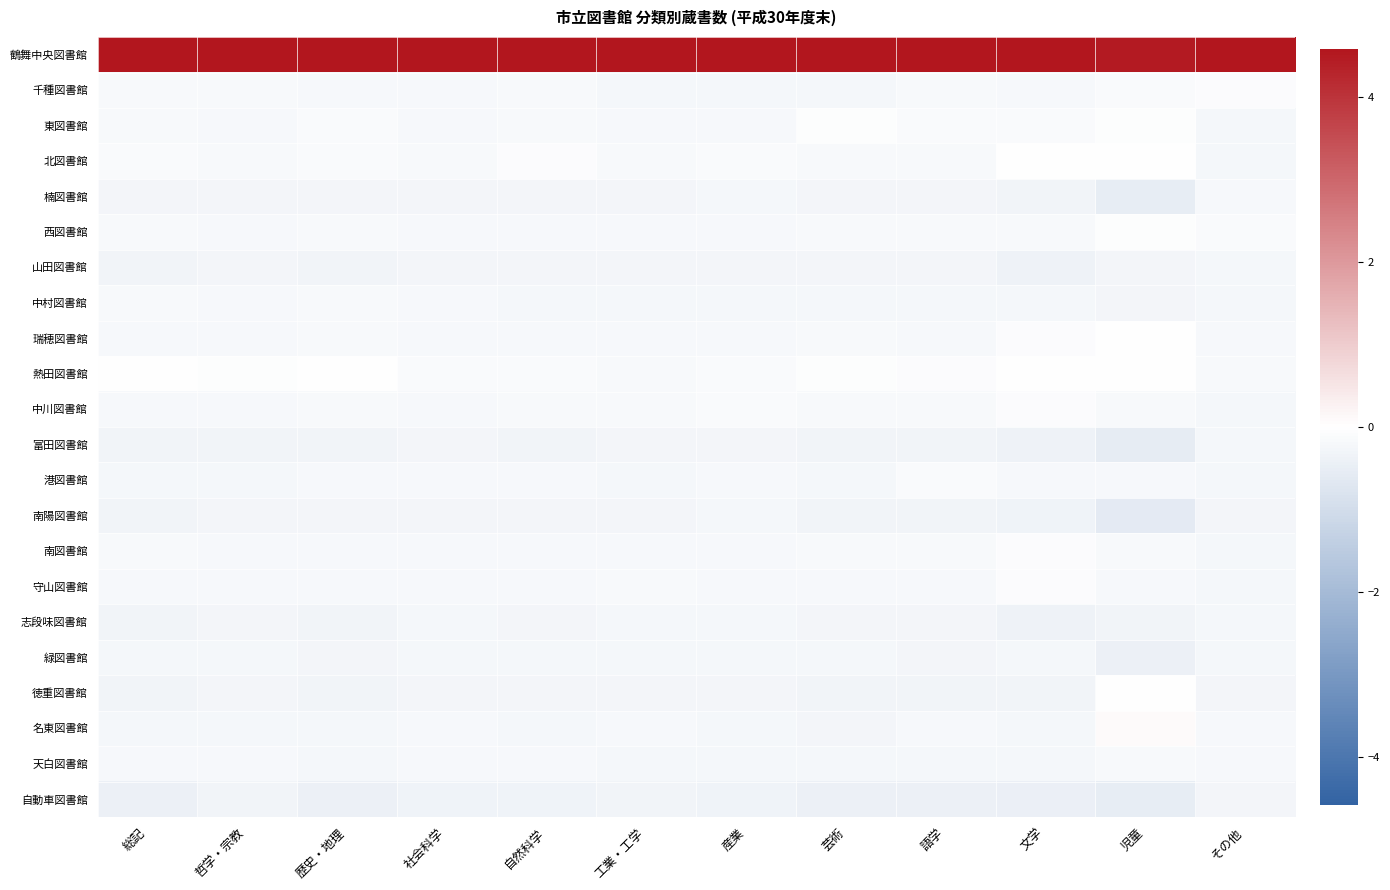

Reading left to right, transcribe all the data shown in this chart.

鶴舞中央図書館: 総記=4.6	哲学・宗教=4.6	歴史・地理=4.6	社会科学=4.6	自然科学=4.6	工業・工学=4.6	産業=4.6	芸術=4.6	語学=4.6	文学=4.6	児童=4.5	その他=4.6
千種図書館: 総記=-0.2	哲学・宗教=-0.2	歴史・地理=-0.2	社会科学=-0.2	自然科学=-0.2	工業・工学=-0.2	産業=-0.2	芸術=-0.2	語学=-0.2	文学=-0.2	児童=-0.1	その他=-0.1
東図書館: 総記=-0.2	哲学・宗教=-0.2	歴史・地理=-0.1	社会科学=-0.2	自然科学=-0.2	工業・工学=-0.2	産業=-0.2	芸術=-0.1	語学=-0.1	文学=-0.1	児童=-0.0	その他=-0.2
北図書館: 総記=-0.1	哲学・宗教=-0.2	歴史・地理=-0.1	社会科学=-0.2	自然科学=-0.1	工業・工学=-0.2	産業=-0.1	芸術=-0.1	語学=-0.2	文学=-0.0	児童=-0.0	その他=-0.3
楠図書館: 総記=-0.3	哲学・宗教=-0.3	歴史・地理=-0.3	社会科学=-0.3	自然科学=-0.3	工業・工学=-0.3	産業=-0.2	芸術=-0.3	語学=-0.3	文学=-0.3	児童=-0.5	その他=-0.2
西図書館: 総記=-0.1	哲学・宗教=-0.2	歴史・地理=-0.2	社会科学=-0.2	自然科学=-0.2	工業・工学=-0.2	産業=-0.2	芸術=-0.1	語学=-0.2	文学=-0.2	児童=-0.1	その他=-0.1
山田図書館: 総記=-0.3	哲学・宗教=-0.3	歴史・地理=-0.3	社会科学=-0.3	自然科学=-0.3	工業・工学=-0.3	産業=-0.3	芸術=-0.3	語学=-0.3	文学=-0.4	児童=-0.3	その他=-0.2
中村図書館: 総記=-0.2	哲学・宗教=-0.2	歴史・地理=-0.2	社会科学=-0.2	自然科学=-0.2	工業・工学=-0.2	産業=-0.2	芸術=-0.2	語学=-0.2	文学=-0.2	児童=-0.3	その他=-0.2
瑞穂図書館: 総記=-0.2	哲学・宗教=-0.2	歴史・地理=-0.2	社会科学=-0.2	自然科学=-0.2	工業・工学=-0.2	産業=-0.2	芸術=-0.2	語学=-0.2	文学=-0.1	児童=0.0	その他=-0.2
熱田図書館: 総記=0.0	哲学・宗教=-0.1	歴史・地理=0.0	社会科学=-0.1	自然科学=-0.1	工業・工学=-0.2	産業=-0.1	芸術=-0.0	語学=-0.1	文学=-0.0	児童=-0.0	その他=-0.1
中川図書館: 総記=-0.2	哲学・宗教=-0.2	歴史・地理=-0.2	社会科学=-0.2	自然科学=-0.2	工業・工学=-0.2	産業=-0.1	芸術=-0.2	語学=-0.2	文学=-0.1	児童=-0.1	その他=-0.2
富田図書館: 総記=-0.3	哲学・宗教=-0.3	歴史・地理=-0.3	社会科学=-0.3	自然科学=-0.3	工業・工学=-0.3	産業=-0.3	芸術=-0.3	語学=-0.3	文学=-0.4	児童=-0.6	その他=-0.2
港図書館: 総記=-0.2	哲学・宗教=-0.2	歴史・地理=-0.2	社会科学=-0.2	自然科学=-0.2	工業・工学=-0.2	産業=-0.2	芸術=-0.2	語学=-0.1	文学=-0.2	児童=-0.2	その他=-0.2
南陽図書館: 総記=-0.3	哲学・宗教=-0.3	歴史・地理=-0.3	社会科学=-0.3	自然科学=-0.3	工業・工学=-0.3	産業=-0.2	芸術=-0.3	語学=-0.3	文学=-0.3	児童=-0.6	その他=-0.3
南図書館: 総記=-0.2	哲学・宗教=-0.2	歴史・地理=-0.2	社会科学=-0.2	自然科学=-0.2	工業・工学=-0.2	産業=-0.2	芸術=-0.2	語学=-0.2	文学=-0.1	児童=-0.2	その他=-0.2
守山図書館: 総記=-0.2	哲学・宗教=-0.2	歴史・地理=-0.2	社会科学=-0.2	自然科学=-0.2	工業・工学=-0.2	産業=-0.2	芸術=-0.2	語学=-0.2	文学=-0.1	児童=-0.2	その他=-0.2
志段味図書館: 総記=-0.3	哲学・宗教=-0.3	歴史・地理=-0.3	社会科学=-0.3	自然科学=-0.3	工業・工学=-0.2	産業=-0.2	芸術=-0.3	語学=-0.3	文学=-0.4	児童=-0.3	その他=-0.2
緑図書館: 総記=-0.2	哲学・宗教=-0.2	歴史・地理=-0.3	社会科学=-0.2	自然科学=-0.2	工業・工学=-0.2	産業=-0.2	芸術=-0.2	語学=-0.3	文学=-0.2	児童=-0.4	その他=-0.2
徳重図書館: 総記=-0.3	哲学・宗教=-0.3	歴史・地理=-0.3	社会科学=-0.3	自然科学=-0.3	工業・工学=-0.3	産業=-0.3	芸術=-0.3	語学=-0.3	文学=-0.3	児童=0.0	その他=-0.3
名東図書館: 総記=-0.2	哲学・宗教=-0.2	歴史・地理=-0.2	社会科学=-0.2	自然科学=-0.2	工業・工学=-0.2	産業=-0.2	芸術=-0.3	語学=-0.2	文学=-0.2	児童=0.1	その他=-0.2
天白図書館: 総記=-0.2	哲学・宗教=-0.2	歴史・地理=-0.2	社会科学=-0.2	自然科学=-0.2	工業・工学=-0.2	産業=-0.2	芸術=-0.2	語学=-0.2	文学=-0.2	児童=-0.2	その他=-0.2
自動車図書館: 総記=-0.4	哲学・宗教=-0.3	歴史・地理=-0.4	社会科学=-0.3	自然科学=-0.3	工業・工学=-0.3	産業=-0.4	芸術=-0.4	語学=-0.4	文学=-0.4	児童=-0.5	その他=-0.3